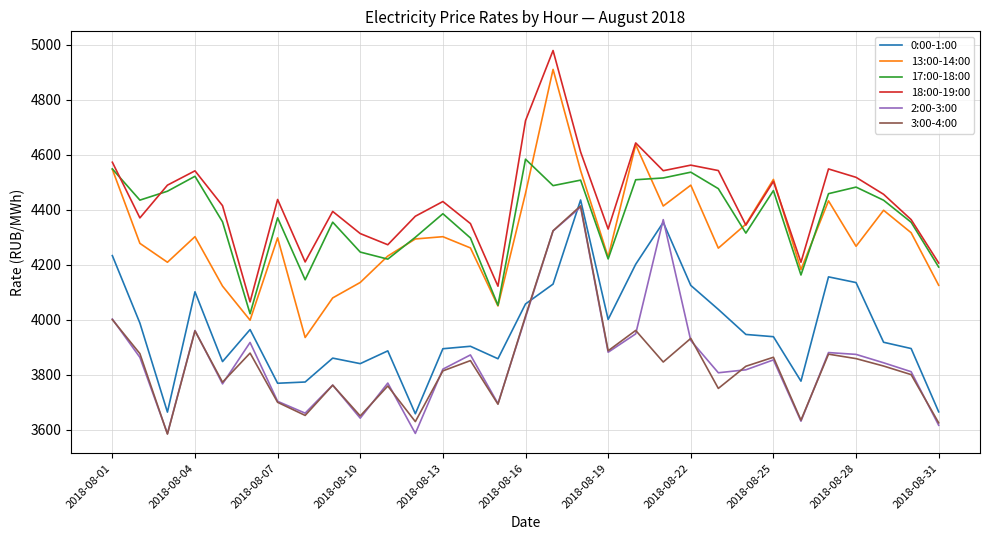

What is the maximum value shown in the chart?

4978.8